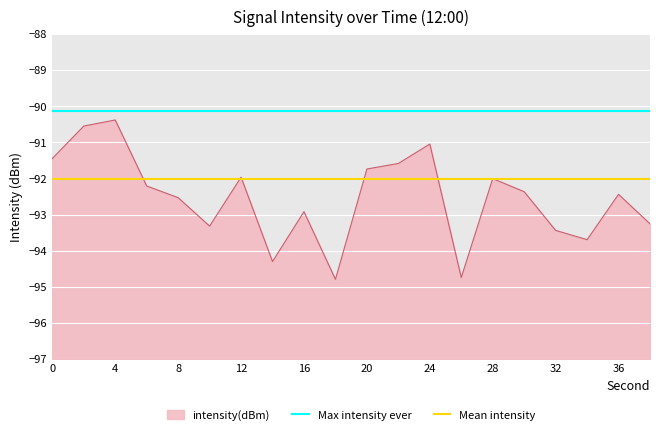

What is the lowest value of the intensity(dBm) series?

-94.8